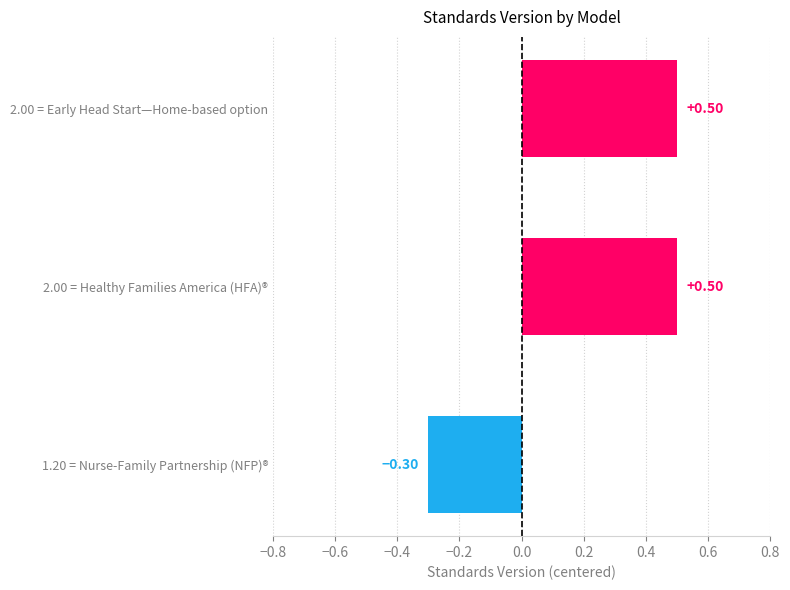

How many values are below 0?

1